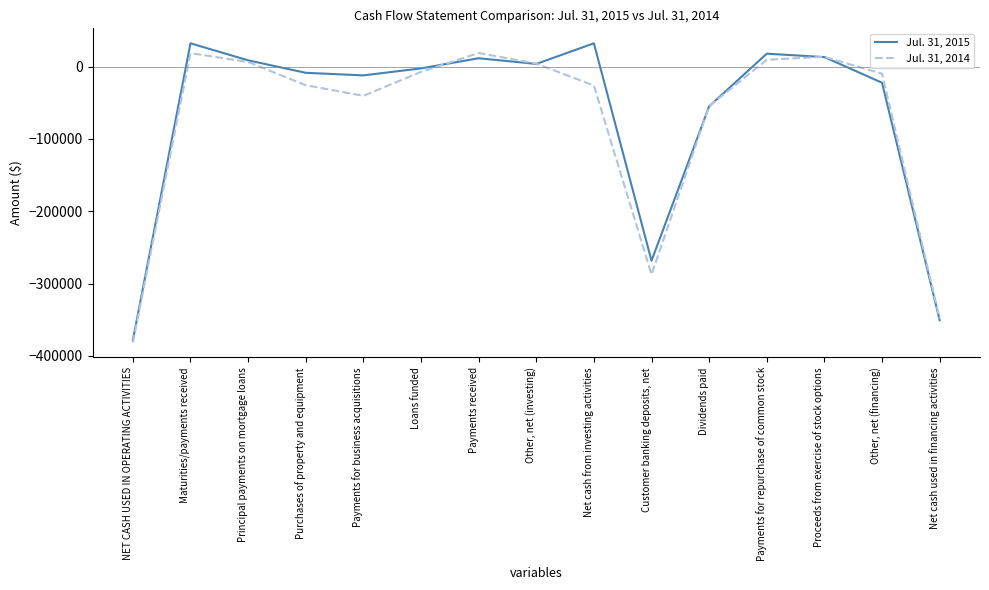

Is the value of Jul. 31, 2014 at Dividends paid greater than the value of Jul. 31, 2015 at Loans funded?

No